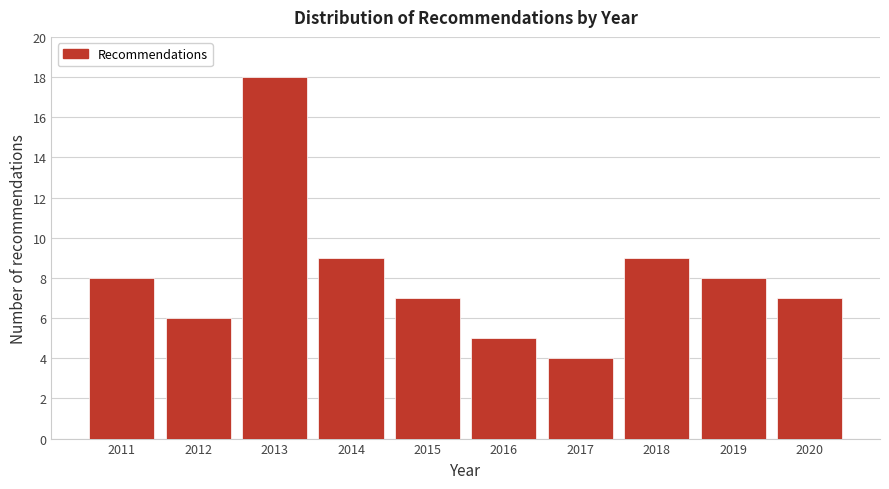

Reading left to right, transcribe all the data shown in this chart.

2011=8	2012=6	2013=18	2014=9	2015=7	2016=5	2017=4	2018=9	2019=8	2020=7